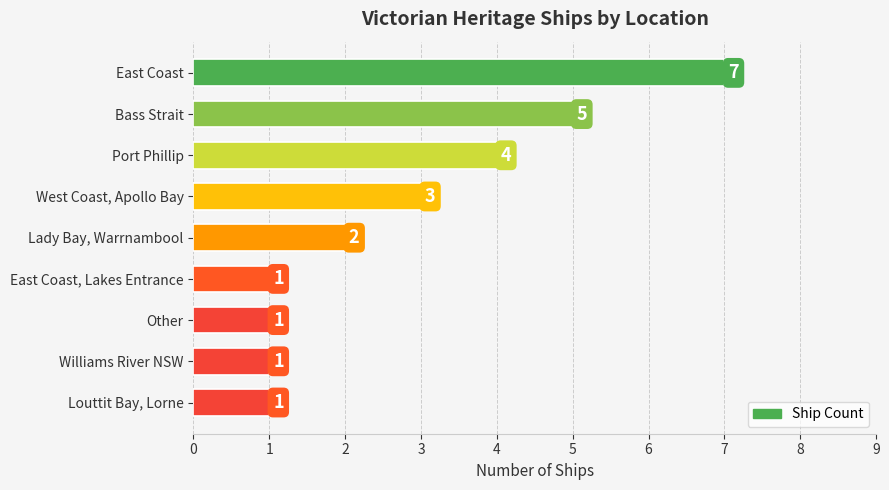

Between Williams River NSW and East Coast, which is larger?

East Coast